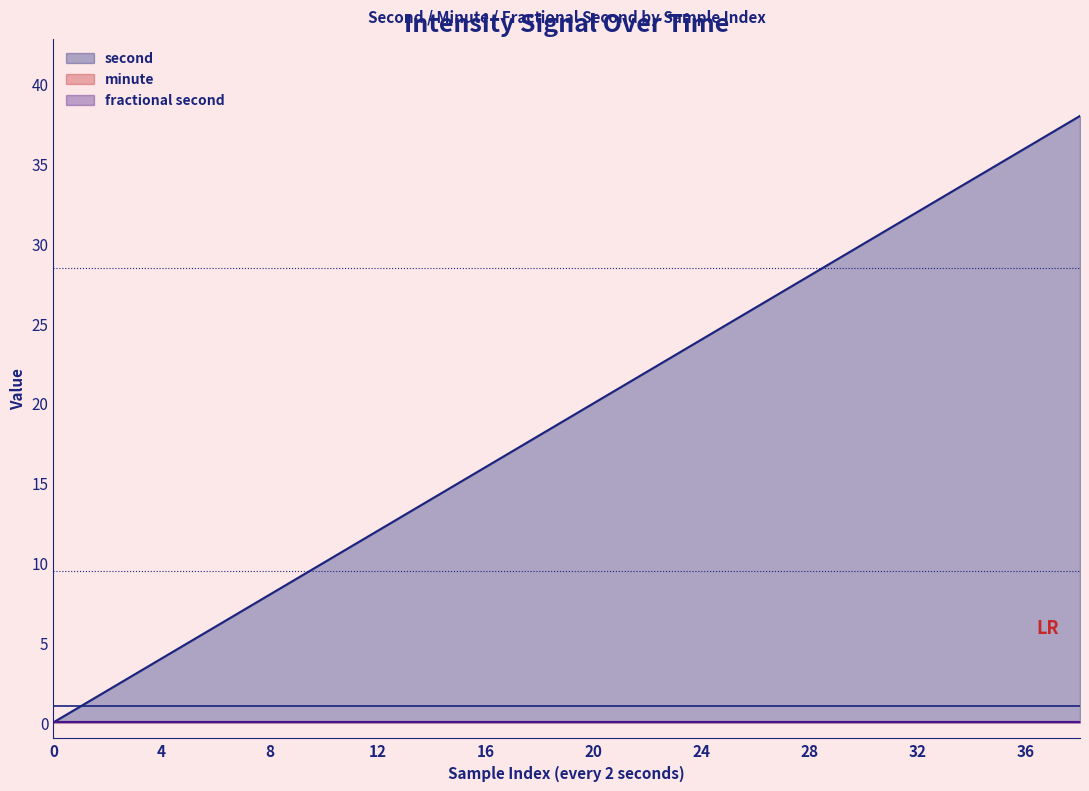

Reading left to right, list all the values displayed in this chart.

second: 0=0	2=2	4=4	6=6	8=8	10=10	12=12	14=14	16=16	18=18	20=20	22=22	24=24	26=26	28=28	30=30	32=32	34=34	36=36	38=38
minute: 0=0	2=0	4=0	6=0	8=0	10=0	12=0	14=0	16=0	18=0	20=0	22=0	24=0	26=0	28=0	30=0	32=0	34=0	36=0	38=0
fractional second: 0=0	2=0	4=0	6=0	8=0	10=0	12=0	14=0	16=0	18=0	20=0	22=0	24=0	26=0	28=0	30=0	32=0	34=0	36=0	38=0